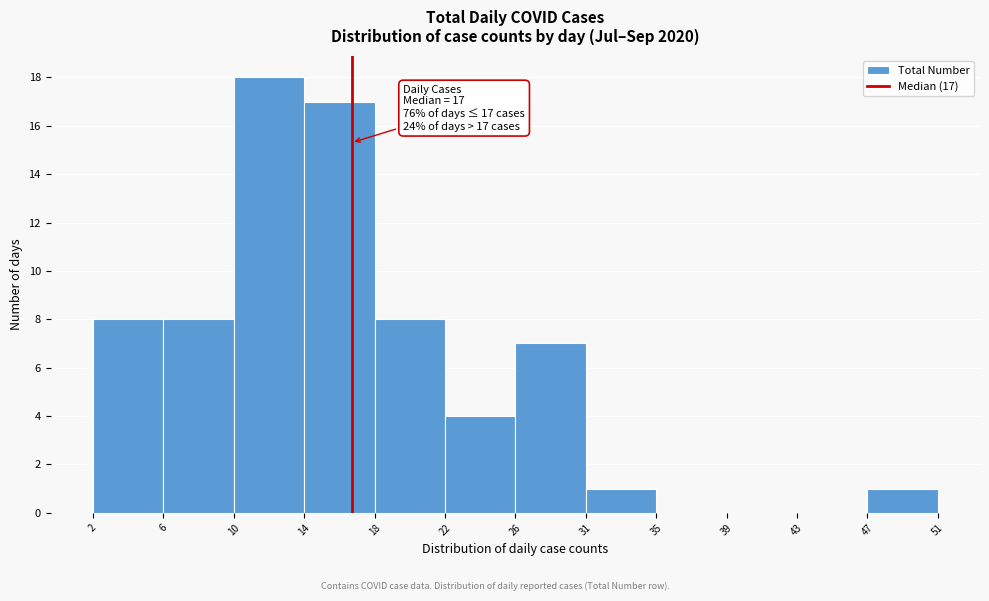

Which range on the x-axis has the tallest bar?

10 to 14